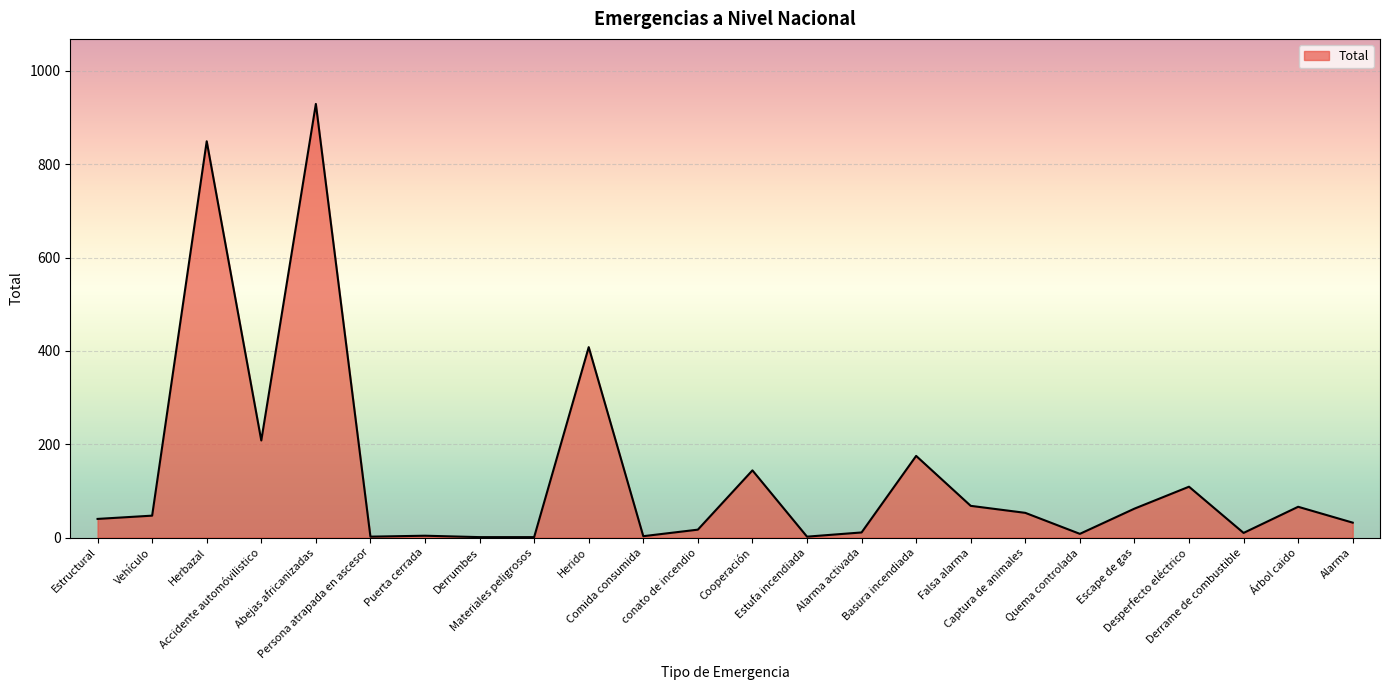

What is the greatest value displayed?

929